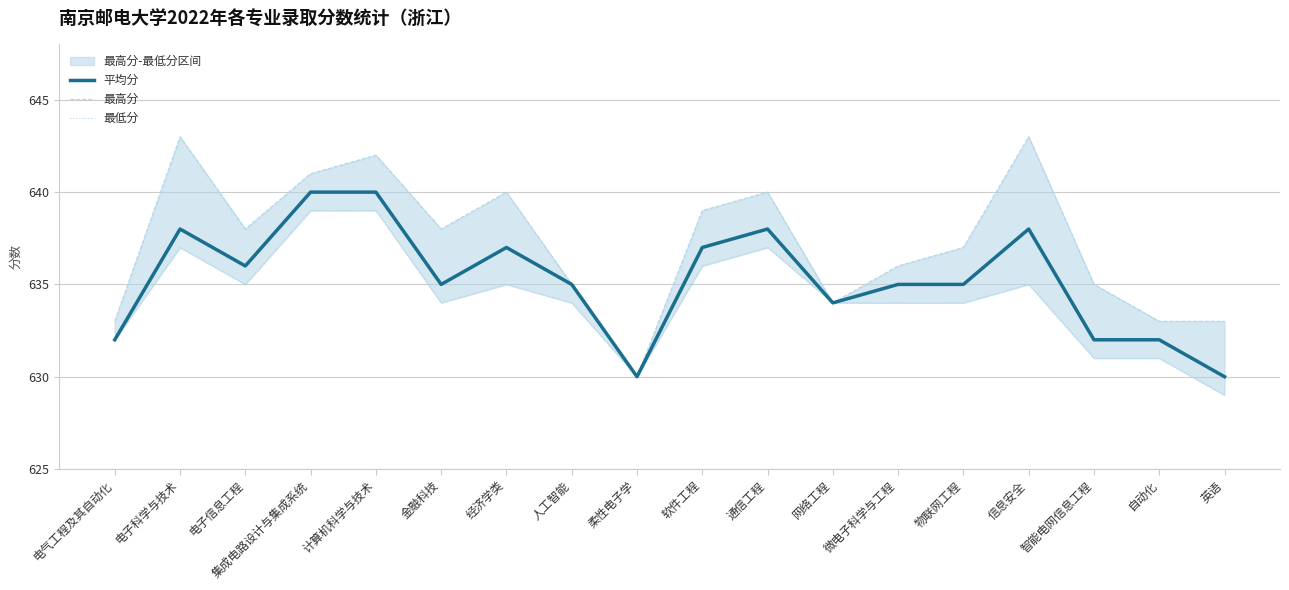

What is the greatest value displayed?

643